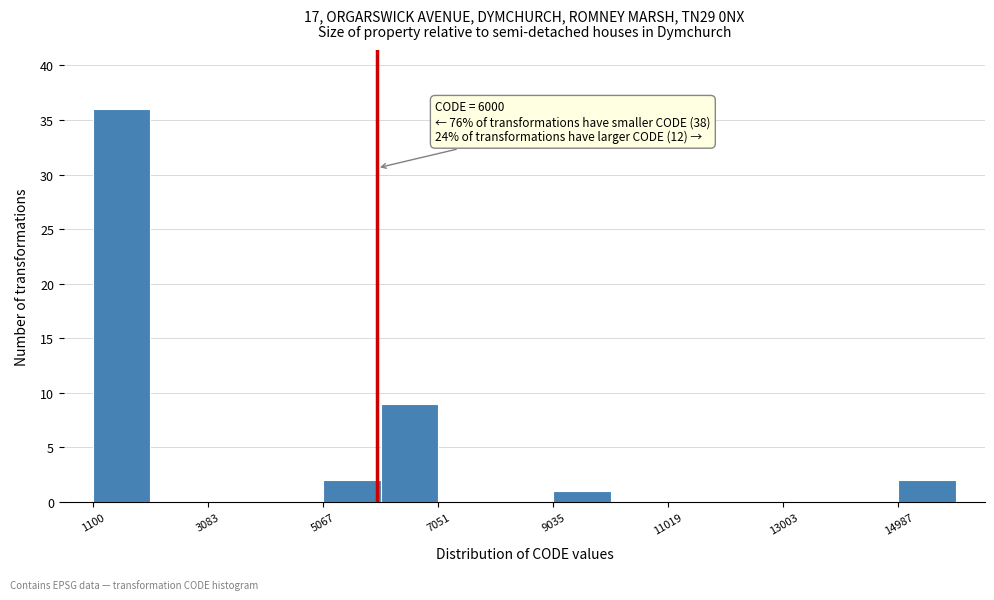

Which range on the x-axis has the tallest bar?

1200 to 2000